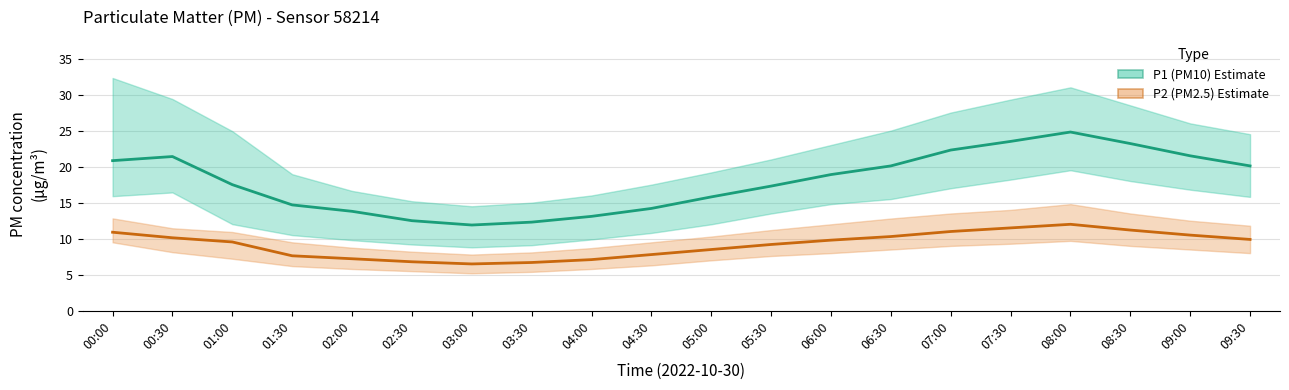

Does the chart display data point markers on the line(s)?

No